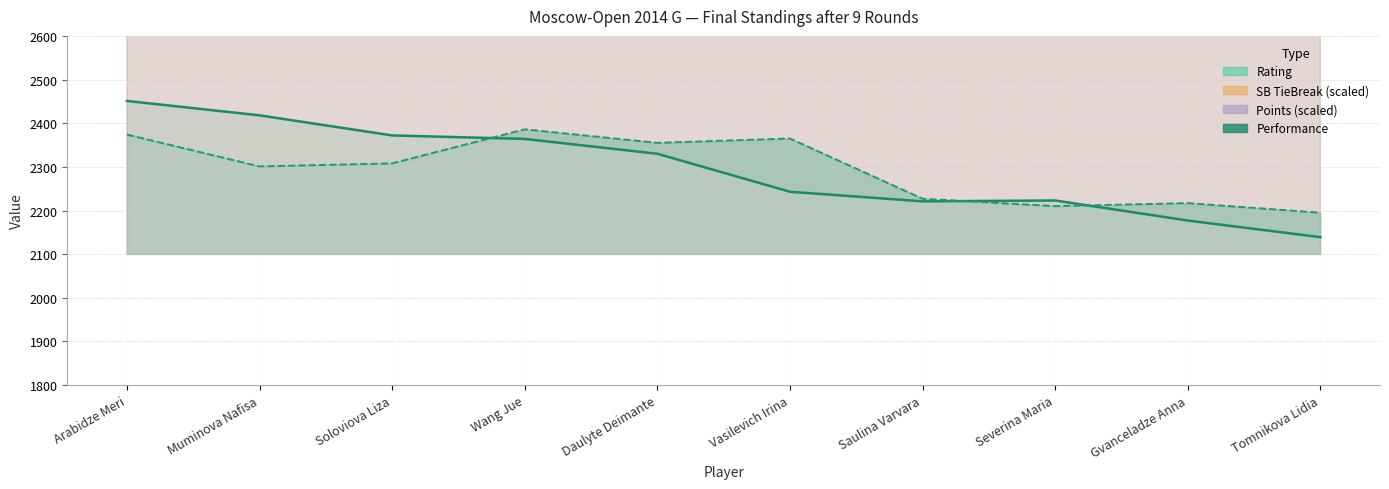

What is the minimum value for Rating?

2195